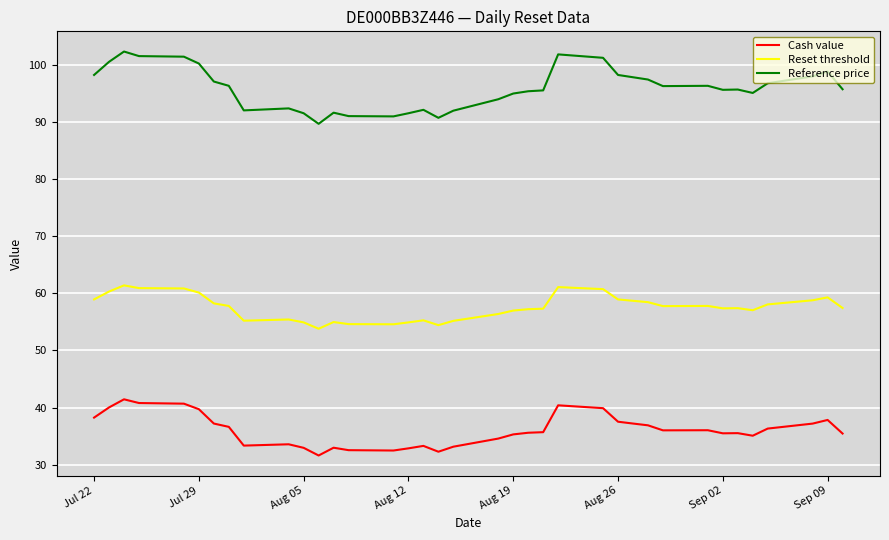

What is the maximum value for Reference price?

102.3